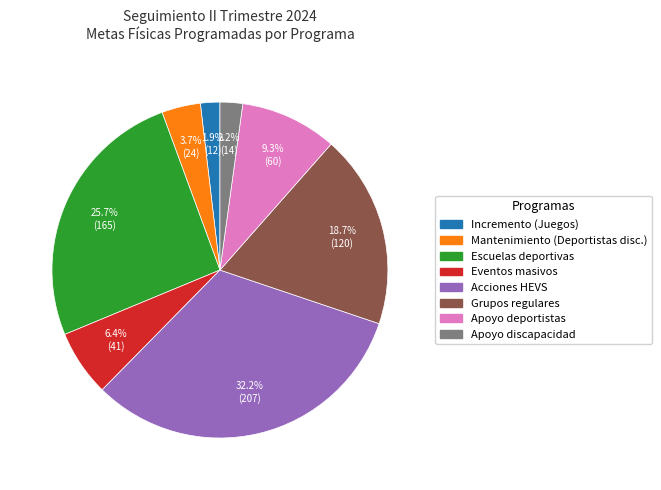

Which category has the biggest portion of the pie?

Acciones HEVS